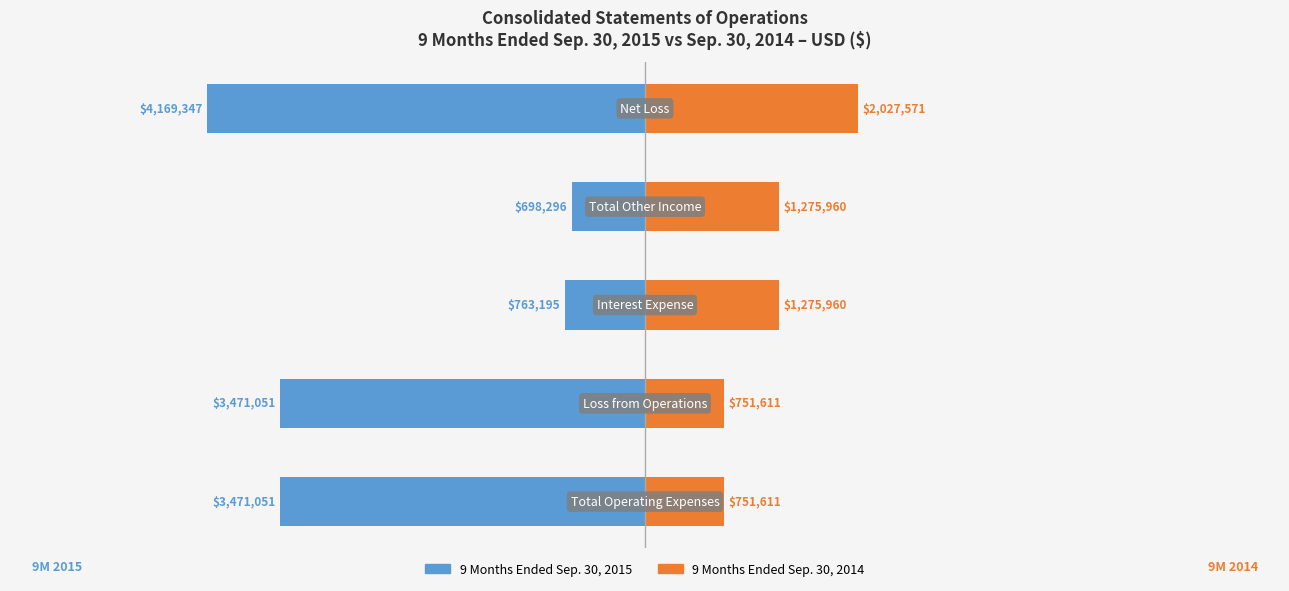

What are all the series names shown in the legend?

9 Months Ended Sep. 30, 2015, 9 Months Ended Sep. 30, 2014